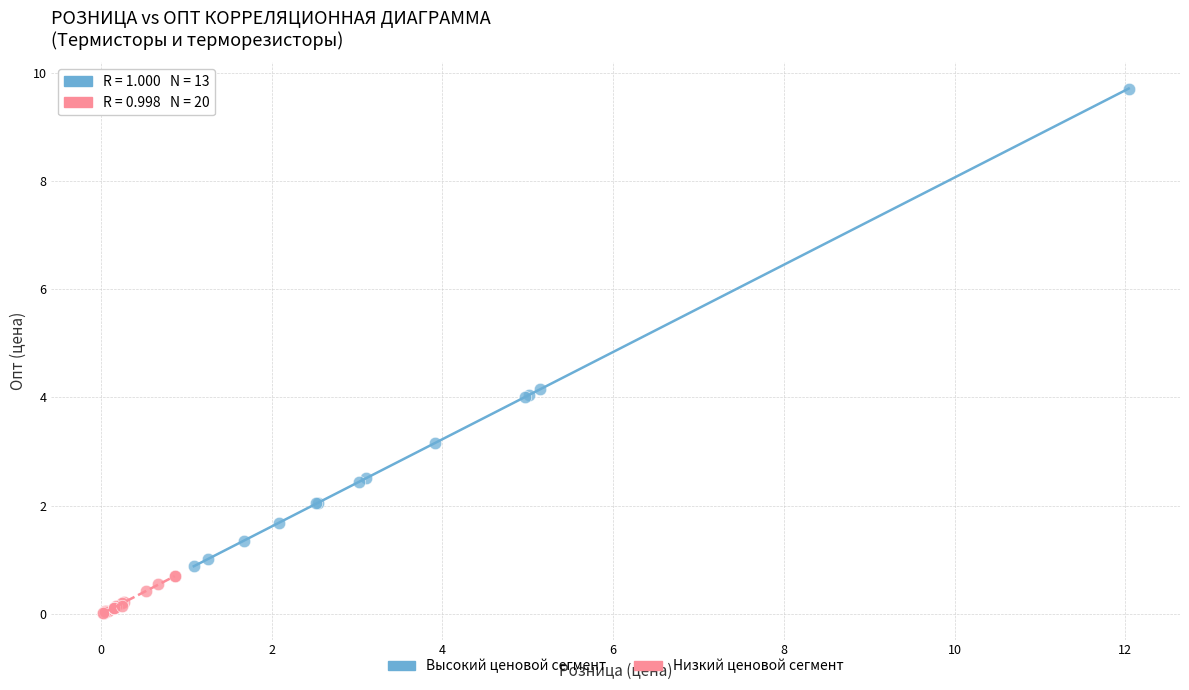

Which series contains the lowest Y value?

Низкий ценовой сегмент